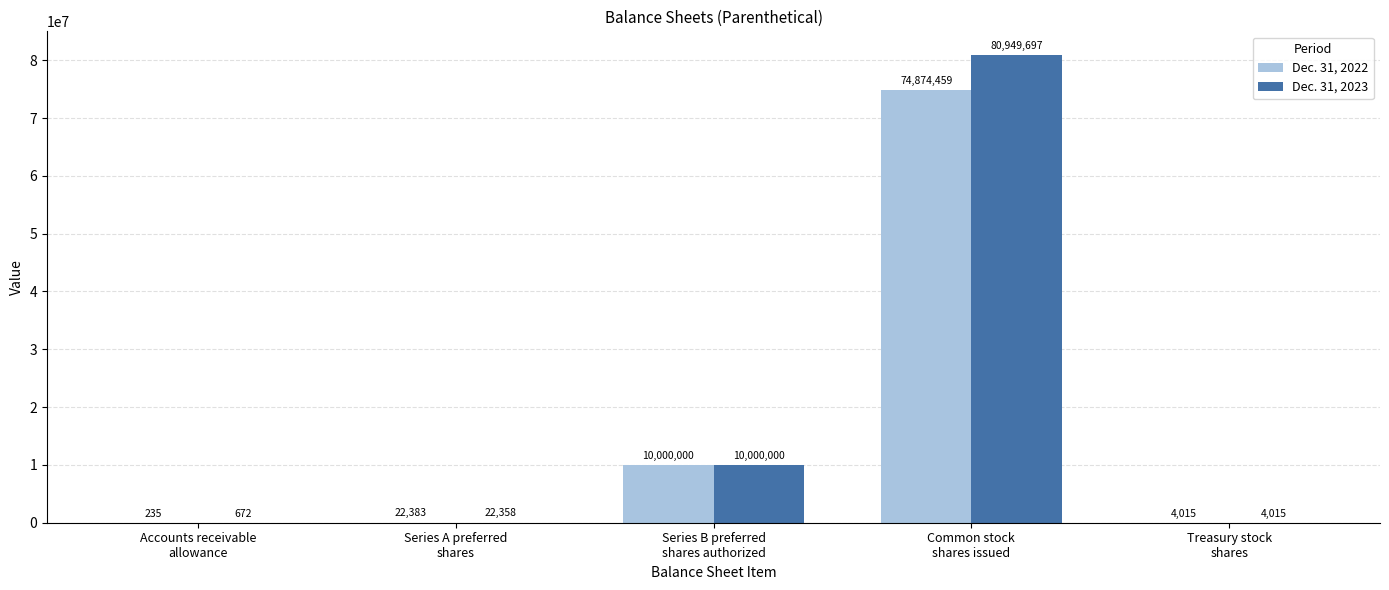

Which category has the highest value across all series?

Common stock
shares issued